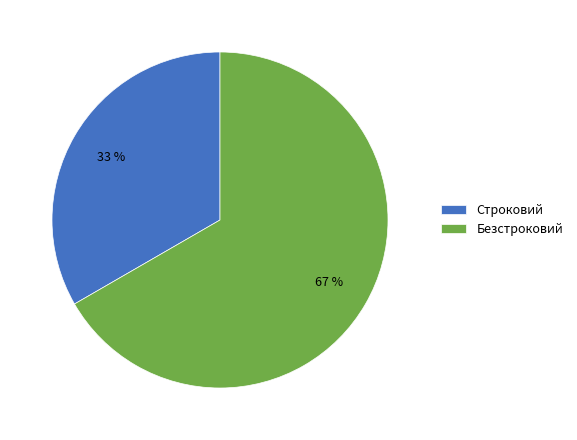

What is the smallest slice in the pie chart?

Строковий